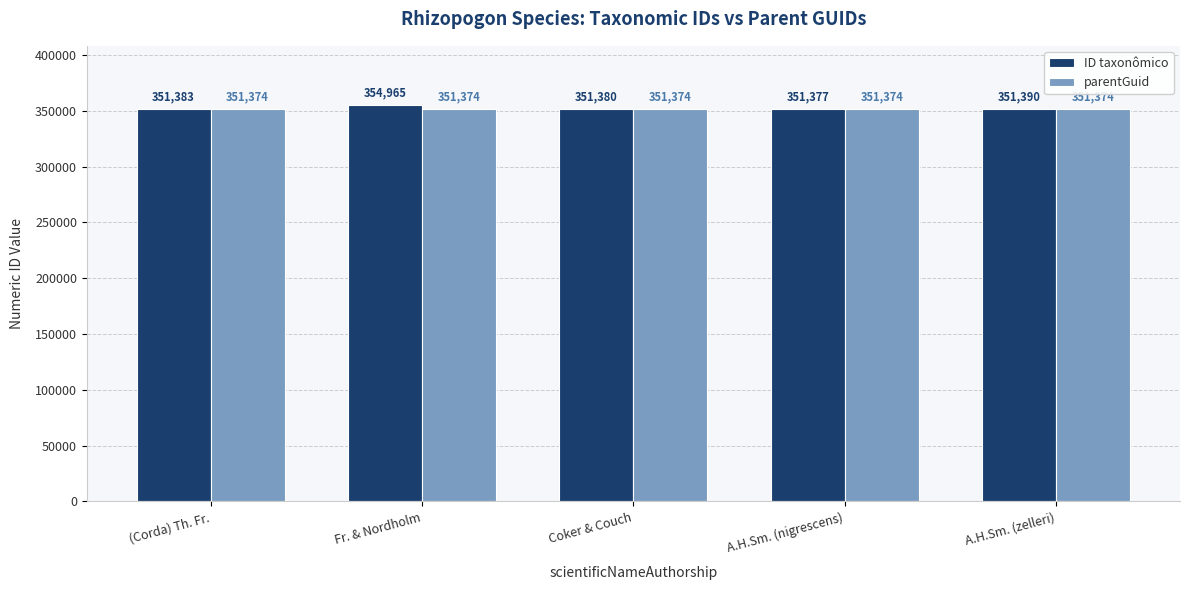

At A.H.Sm. (zelleri), list the series in order from largest to smallest.

ID taxonômico, parentGuid